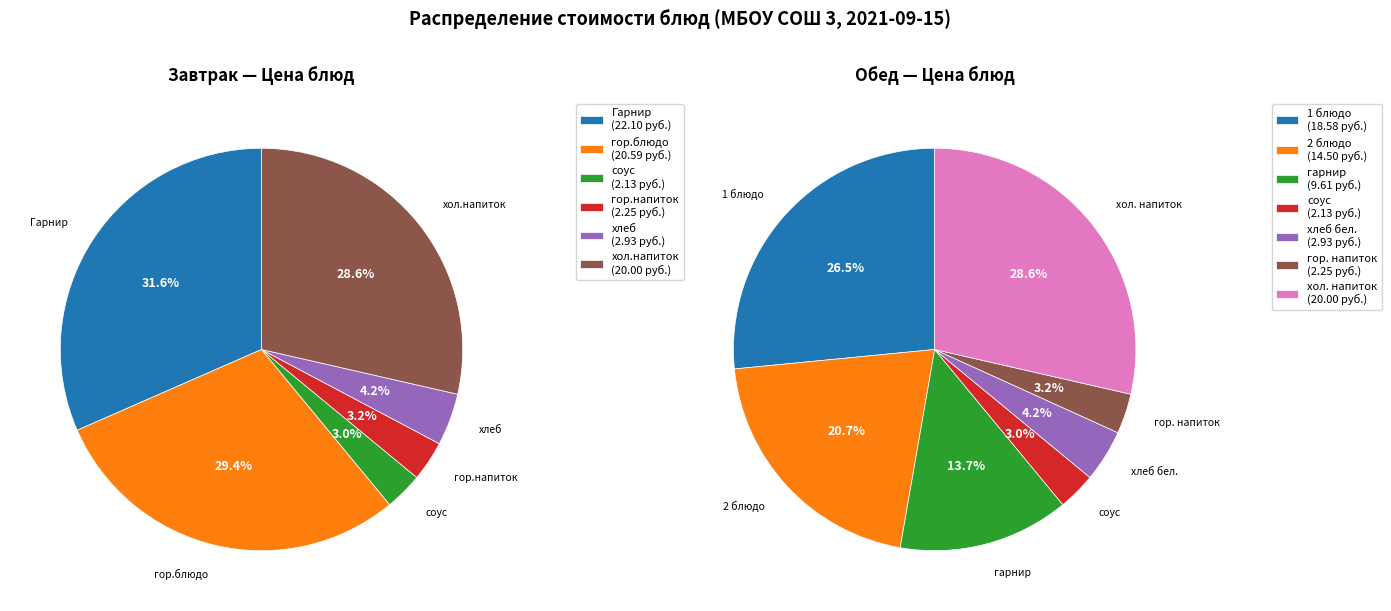

Which has a higher value, гарнир or хол.напиток?

хол.напиток